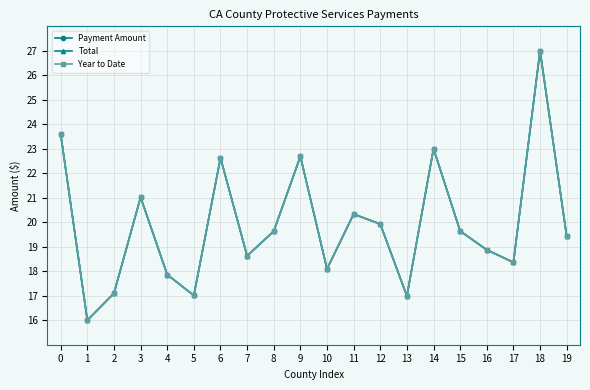

Which category has the highest value across all series?

18